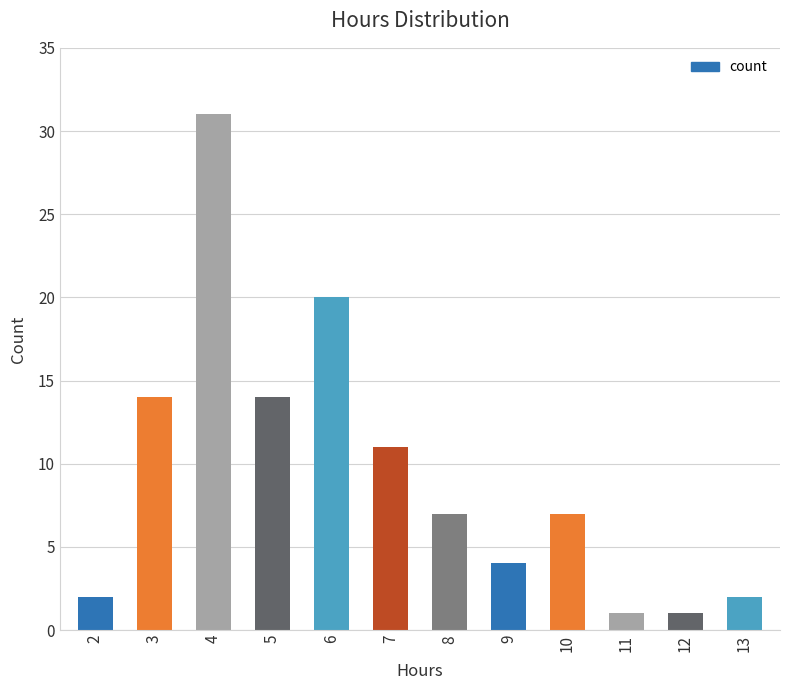

Are the bars grouped side by side (vs. stacked)?

No